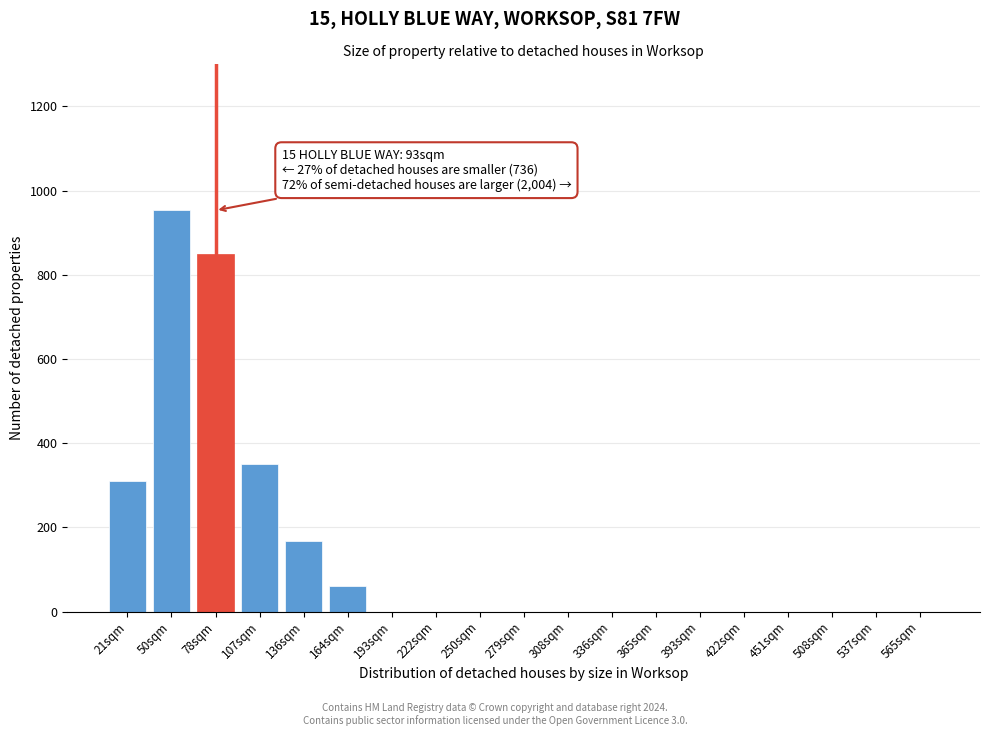

Reading left to right, what are all the values shown in this chart?

21sqm=310	50sqm=953	78sqm=850	107sqm=350	136sqm=168	164sqm=60	193sqm=0	222sqm=0	250sqm=0	279sqm=0	308sqm=0	336sqm=0	365sqm=0	393sqm=0	422sqm=0	451sqm=0	508sqm=0	537sqm=0	565sqm=0